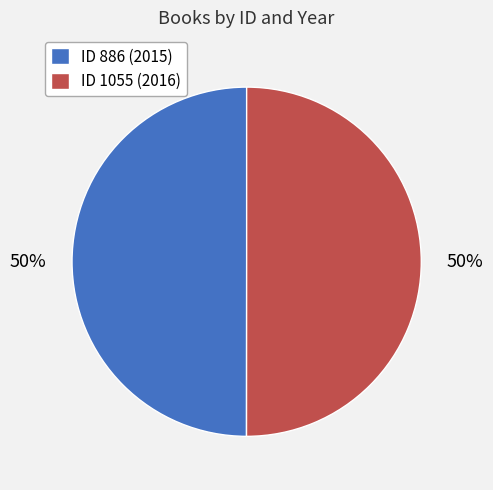

To the nearest percent, what percentage of the pie is ID 886 (2015)?

50%